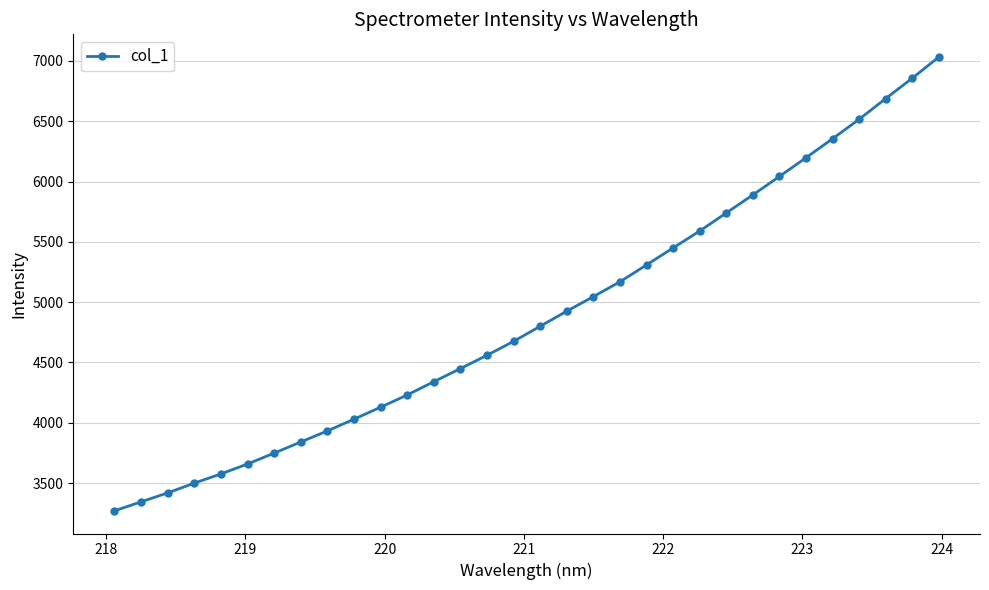

What is the minimum value shown in the chart?

3269.4